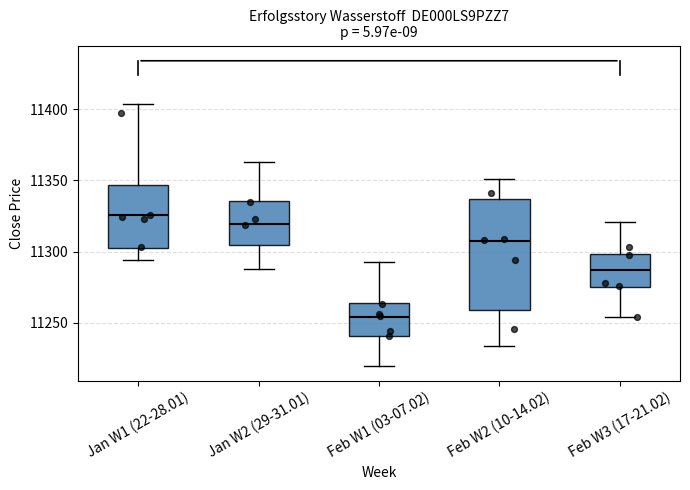

Reading left to right, transcribe this box plot: for each box, give where its median line is, the range the box spans, and where its two whiskers end, as read against the y-axis. The values are not printed on the chart, so give them approximately, as read against the axis.

Jan W1 (22-28.01): median 11325, box 11305 to 11345, whiskers 11295 to 11405
Jan W2 (29-31.01): median 11320, box 11305 to 11335, whiskers 11290 to 11365
Feb W1 (03-07.02): median 11255, box 11240 to 11265, whiskers 11220 to 11295
Feb W2 (10-14.02): median 11310, box 11260 to 11335, whiskers 11235 to 11350
Feb W3 (17-21.02): median 11285, box 11275 to 11300, whiskers 11255 to 11320